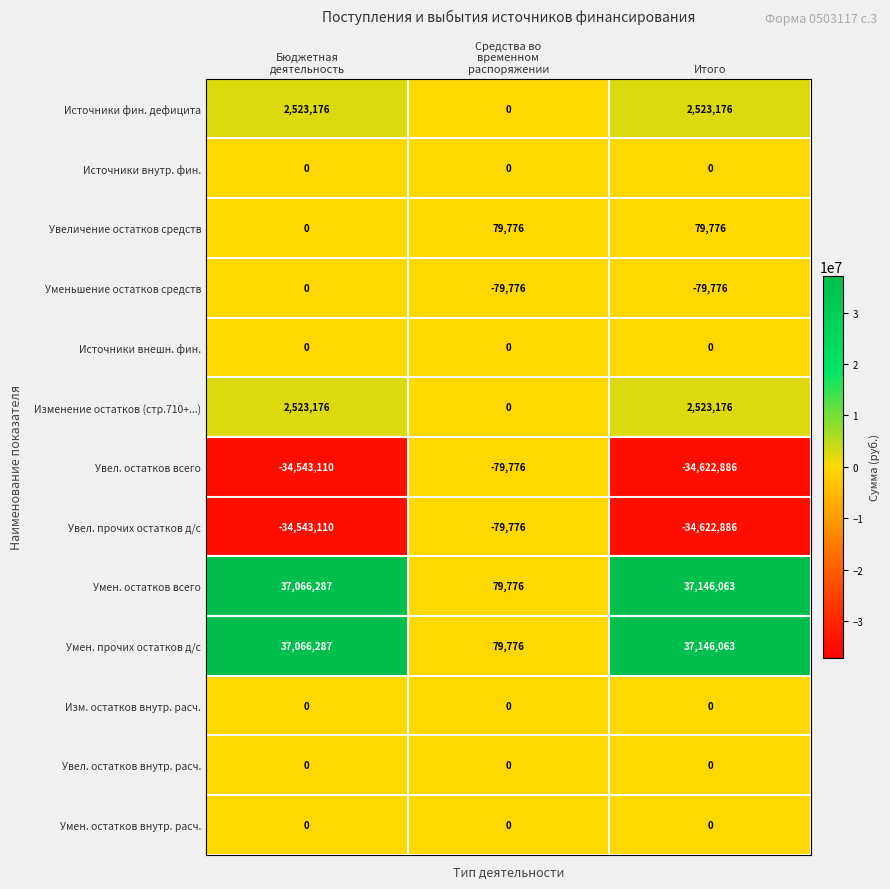

What value does the Источники фин. дефицита series have at Итого, to the nearest 100?

2523200